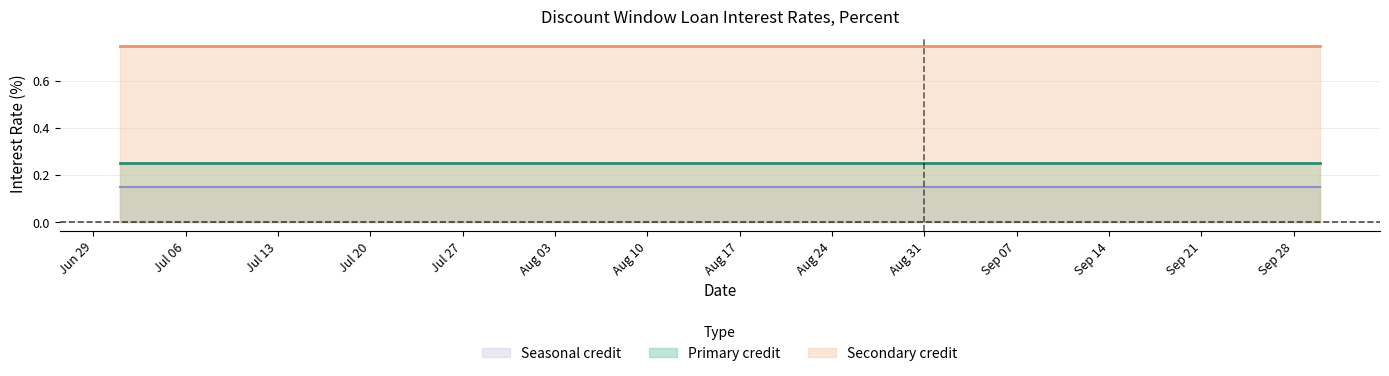

Which series has the widest spread of values?

Primary credit